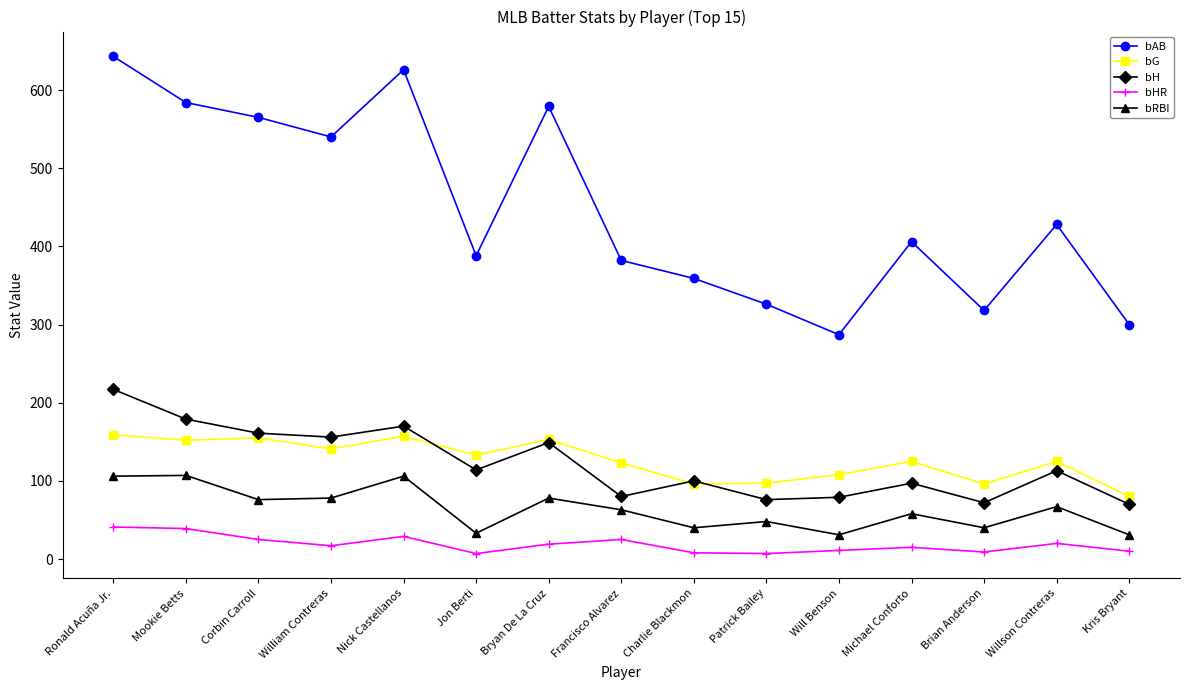

What position from the right is Mookie Betts?

14